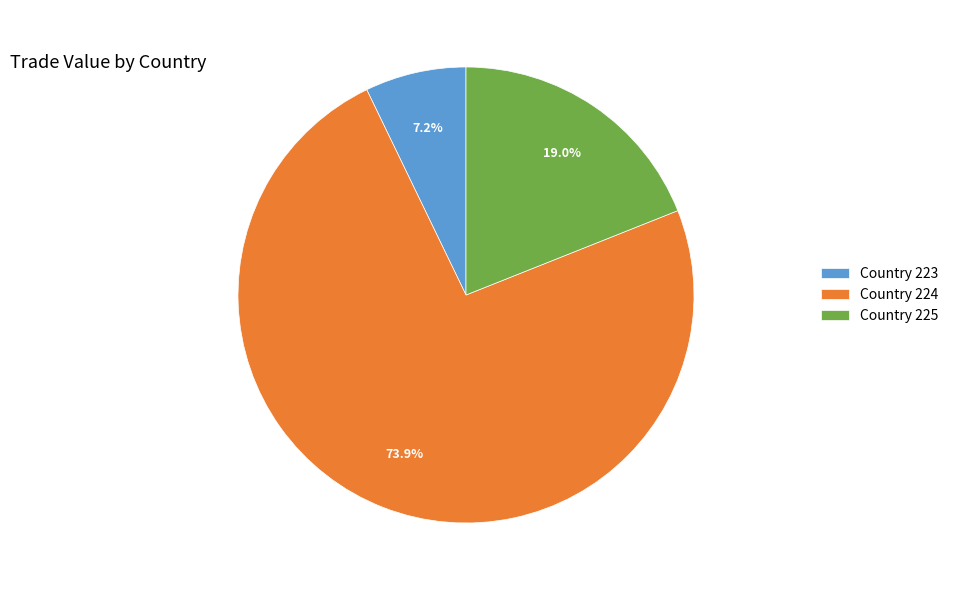

To the nearest percent, what is the difference between the largest and smallest slice percentages?

67%